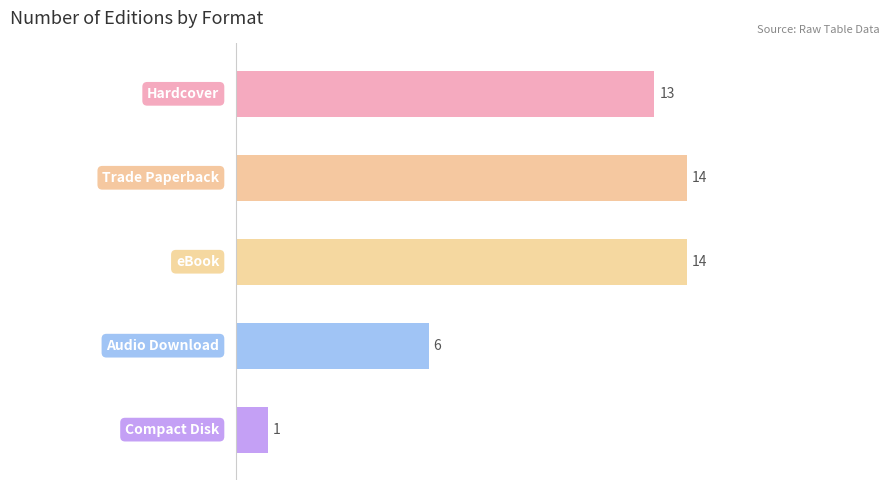

What is the average value?

10